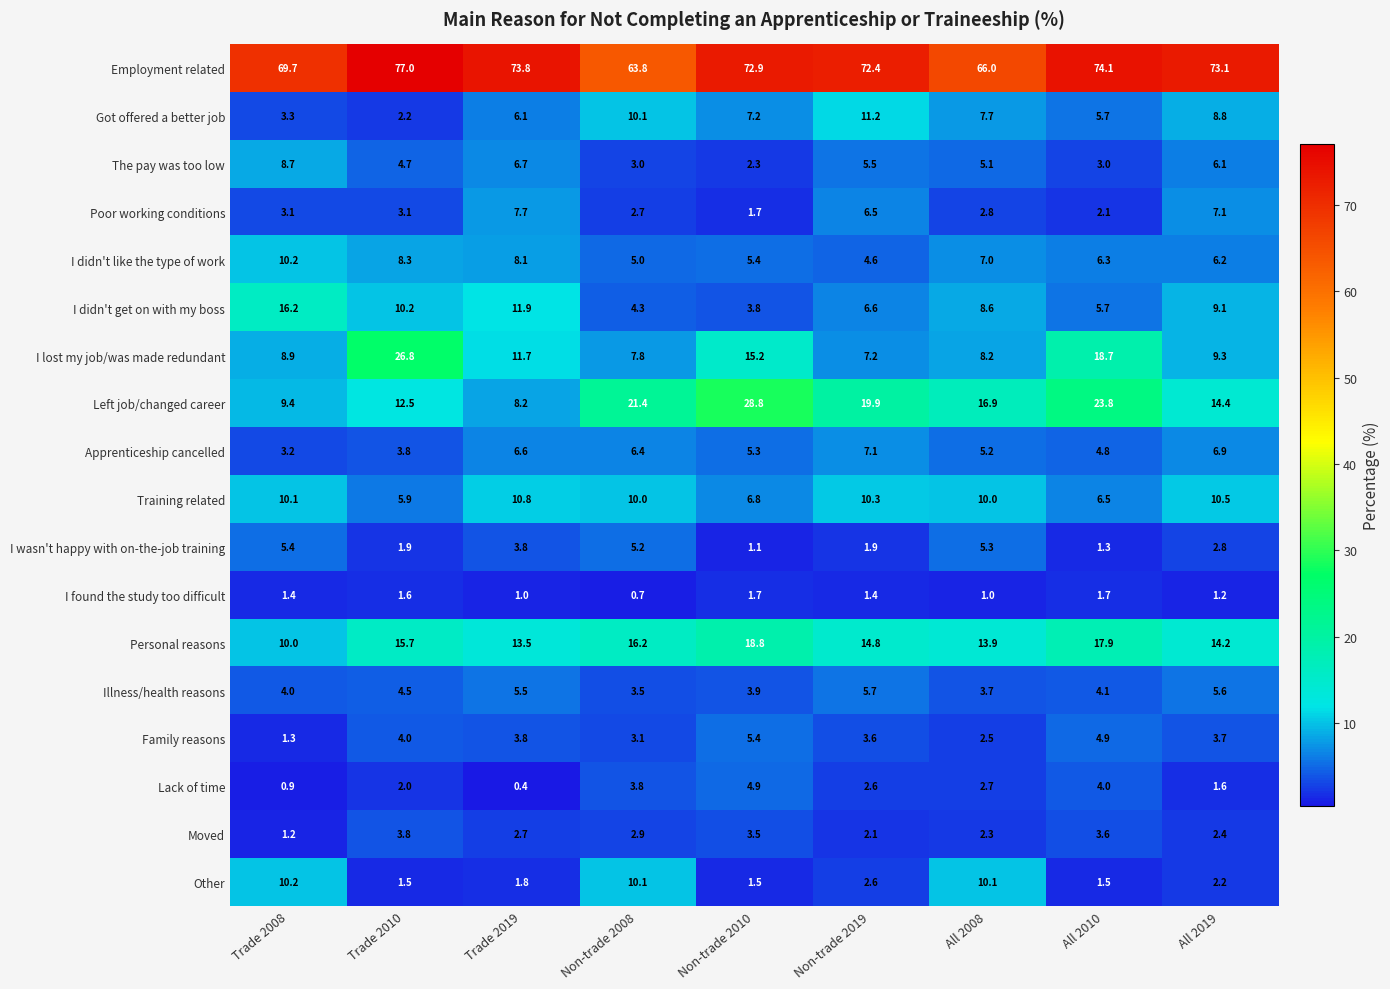

At All 2019, list the series in order from smallest to largest.

I found the study too difficult, Lack of time, Other, Moved, I wasn't happy with on-the-job training, Family reasons, Illness/health reasons, The pay was too low, I didn't like the type of work, Apprenticeship cancelled, Poor working conditions, Got offered a better job, I didn't get on with my boss, I lost my job/was made redundant, Training related, Personal reasons, Left job/changed career, Employment related